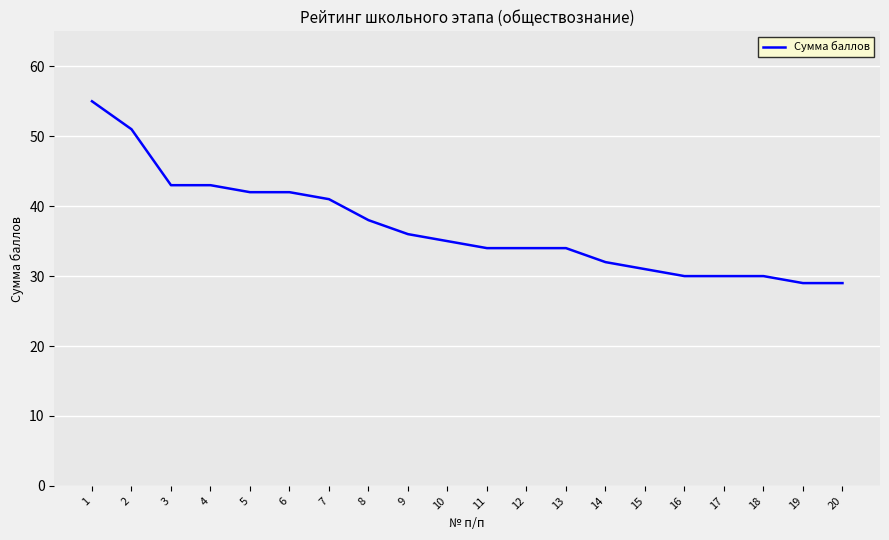

Approximately how many times larger is the value at 19 compared to 13?

0.9